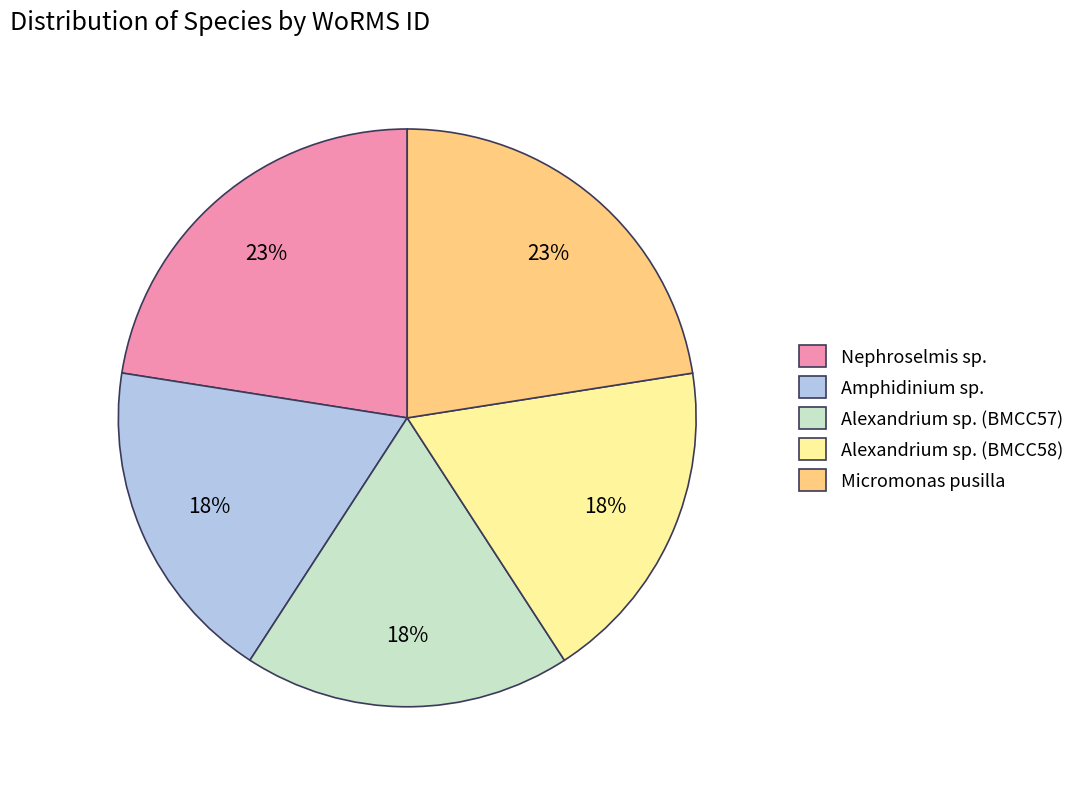

To the nearest percent, what is the average slice percentage?

20%